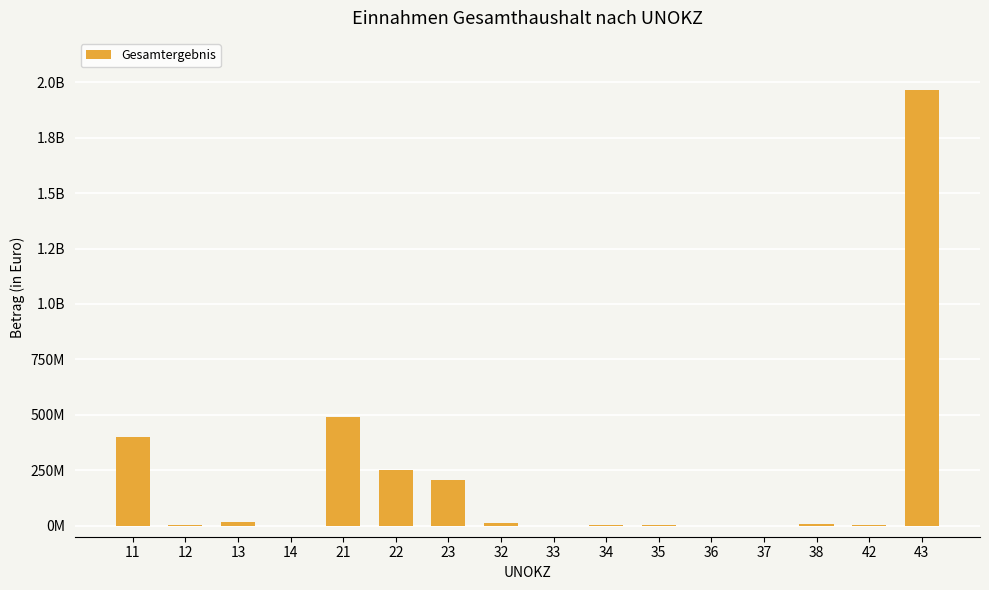

Are the bars horizontal?

No